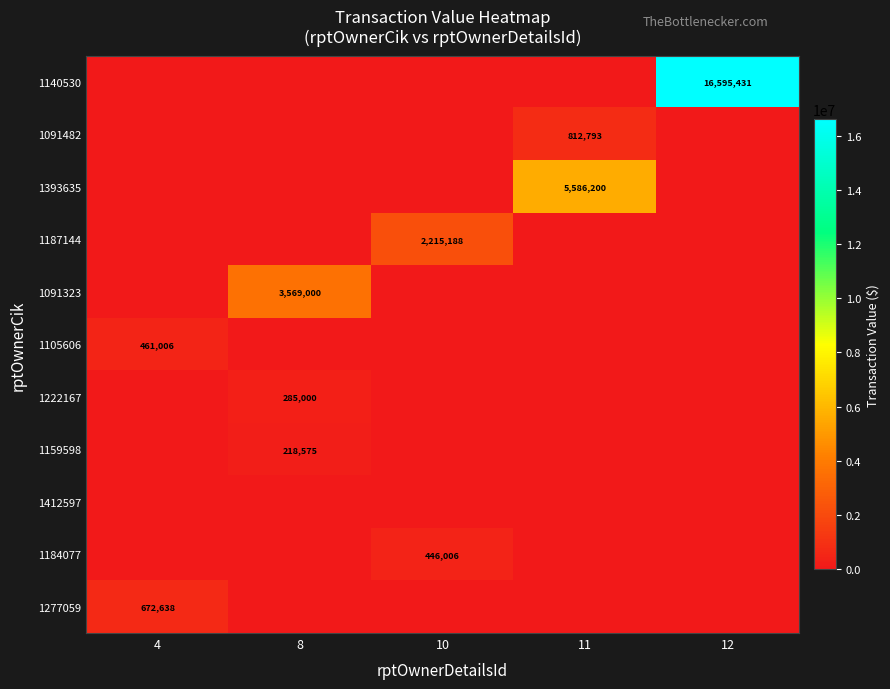

The value of 1091482 at 11 is 812793. True or false?

True